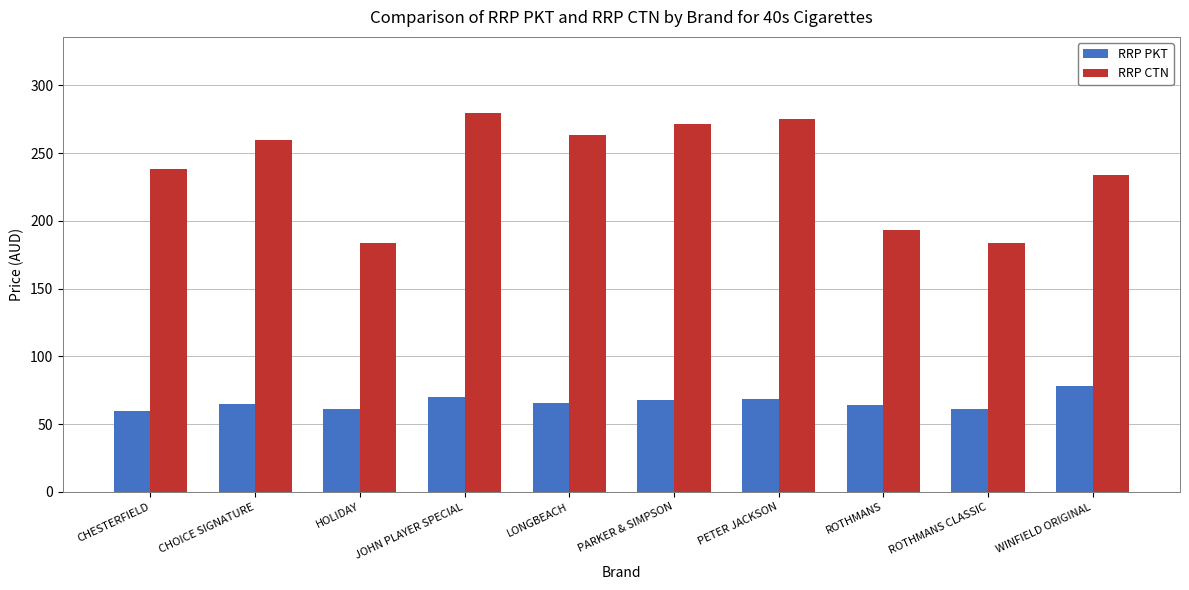

What is the label of the 4th bar from the left?

JOHN PLAYER SPECIAL